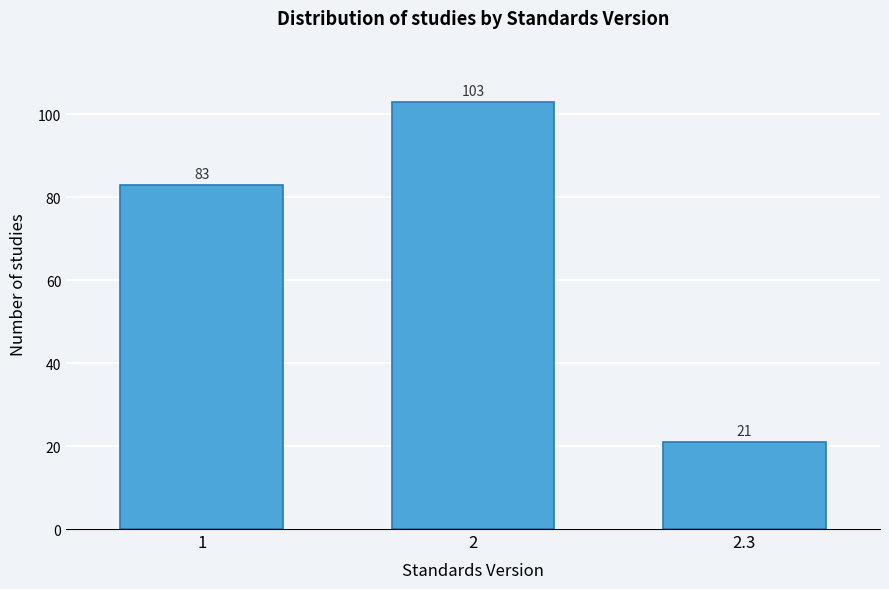

Reading left to right, what are all the values shown in this chart?

1=83	2=103	2.3=21